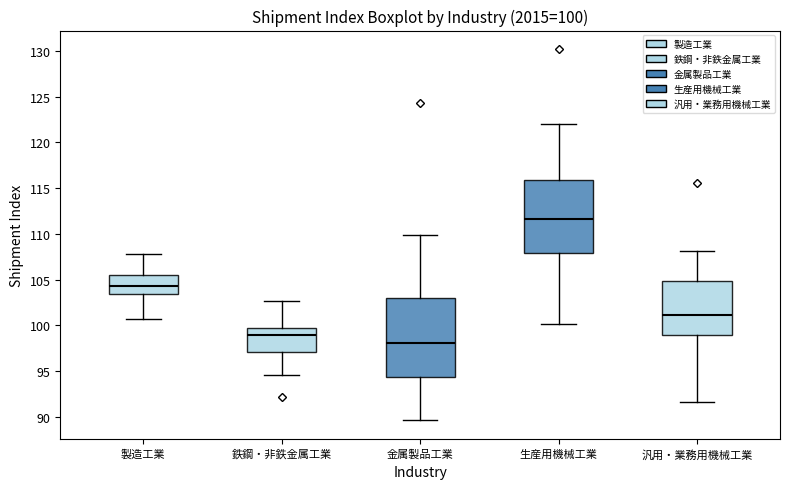

Which box's median line is the highest?

生産用機械工業